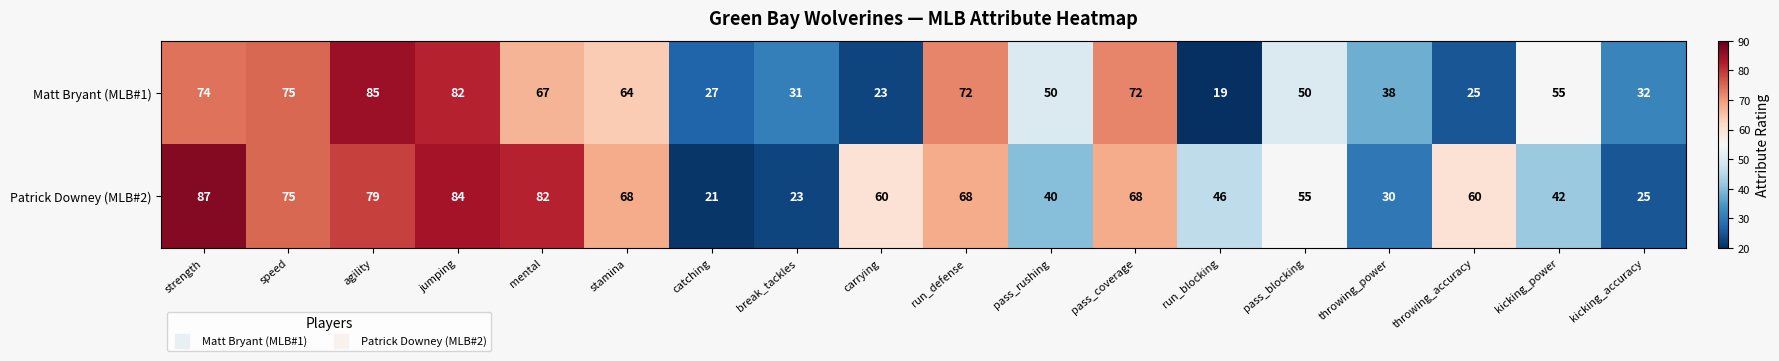

The Matt Bryant (MLB#1) series shows 114 at run_defense. True or false?

False